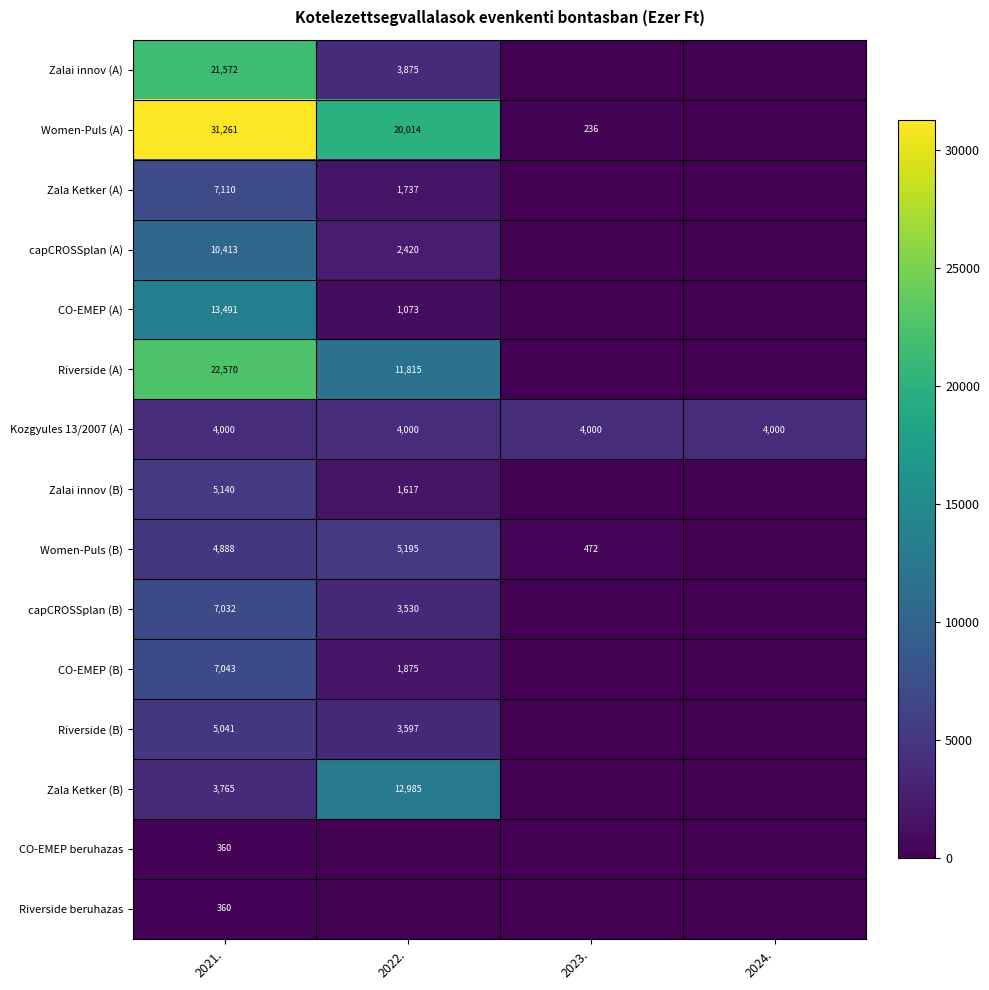

What is the difference between the Women-Puls (A) values at 2023. and 2021.?

31025